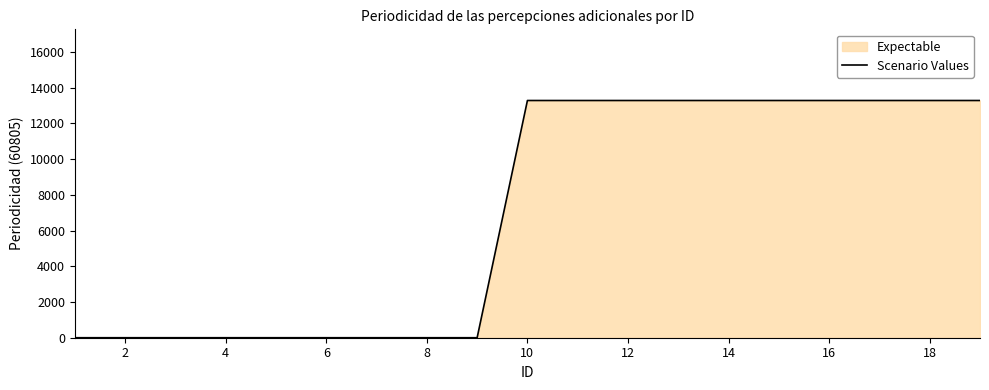

The value at 16 is 8813. True or false?

False